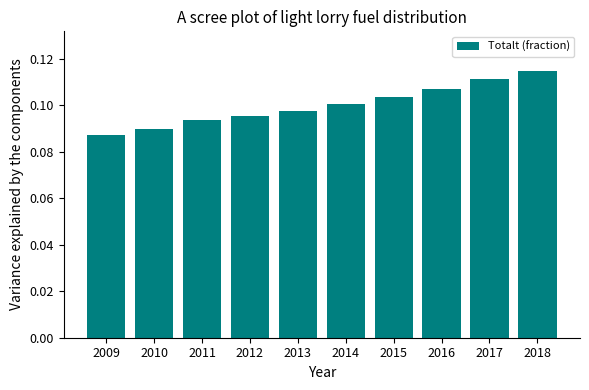

List the labels in order of value, smallest first.

2009, 2010, 2011, 2012, 2013, 2014, 2015, 2016, 2017, 2018